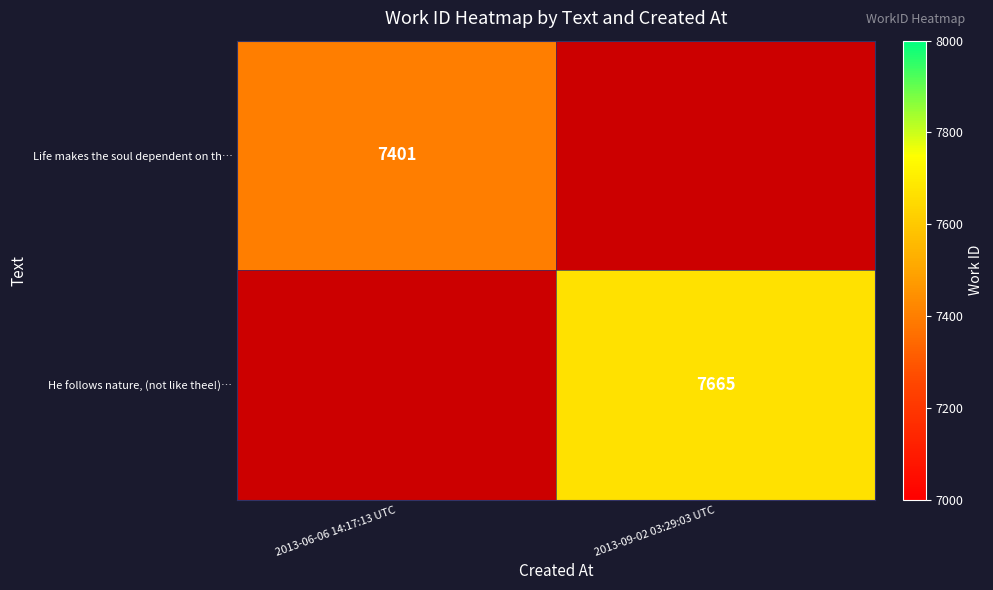

The Life makes the soul dependent on th… series shows 12648 at 2013-06-06 14:17:13 UTC. True or false?

False